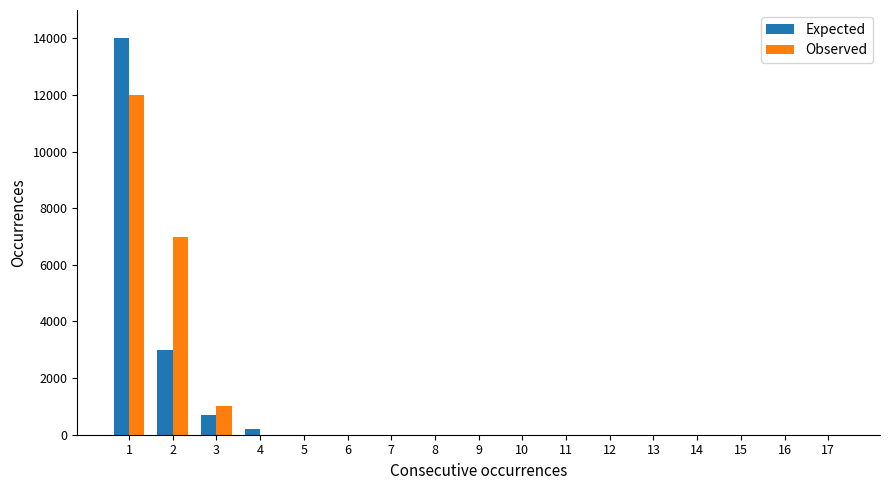

Is it true that Expected equals 14000 at 1?

True